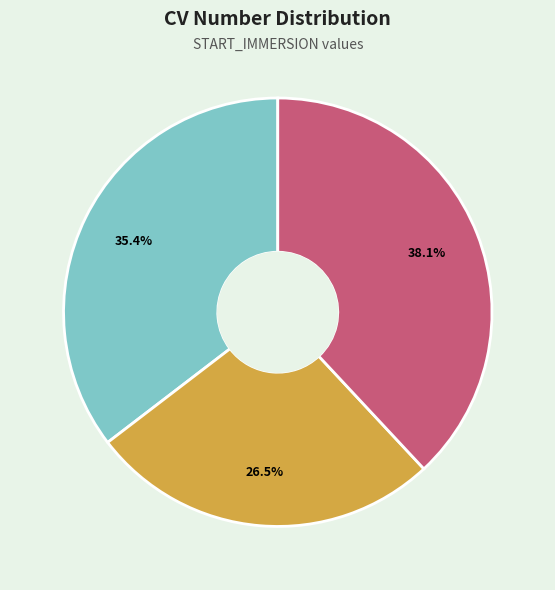

Is there any slice that represents more than half of the pie?

No